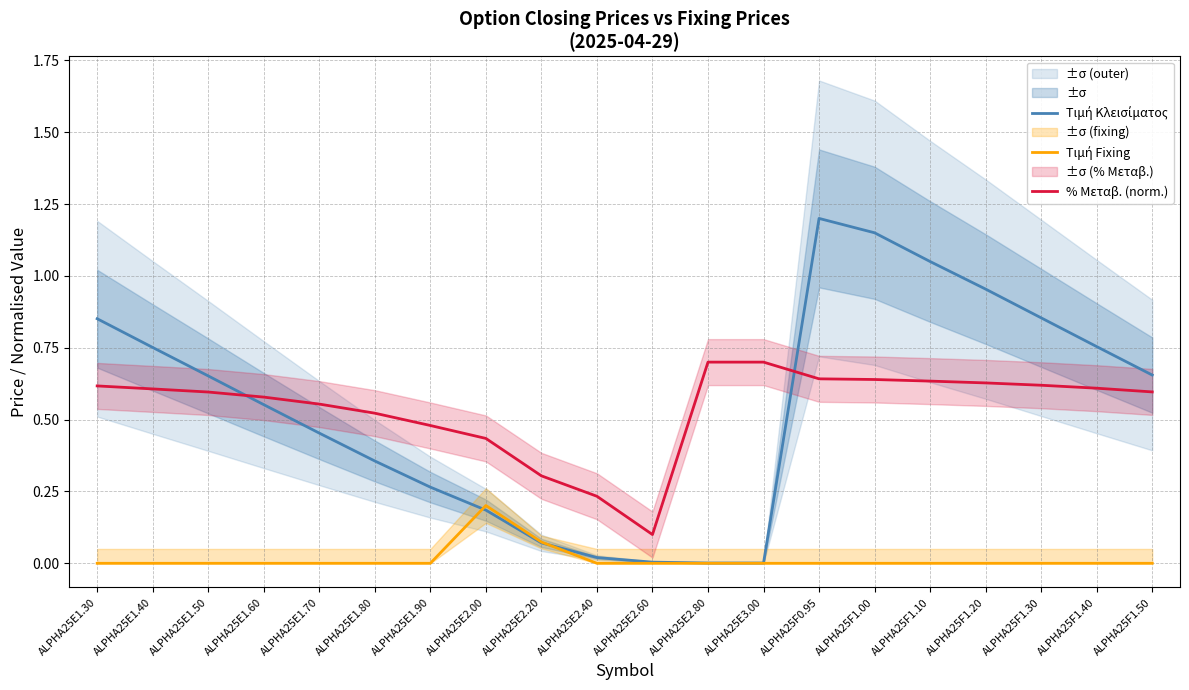

How many % Μεταβ. (norm.) values are between 0 and 1?

20